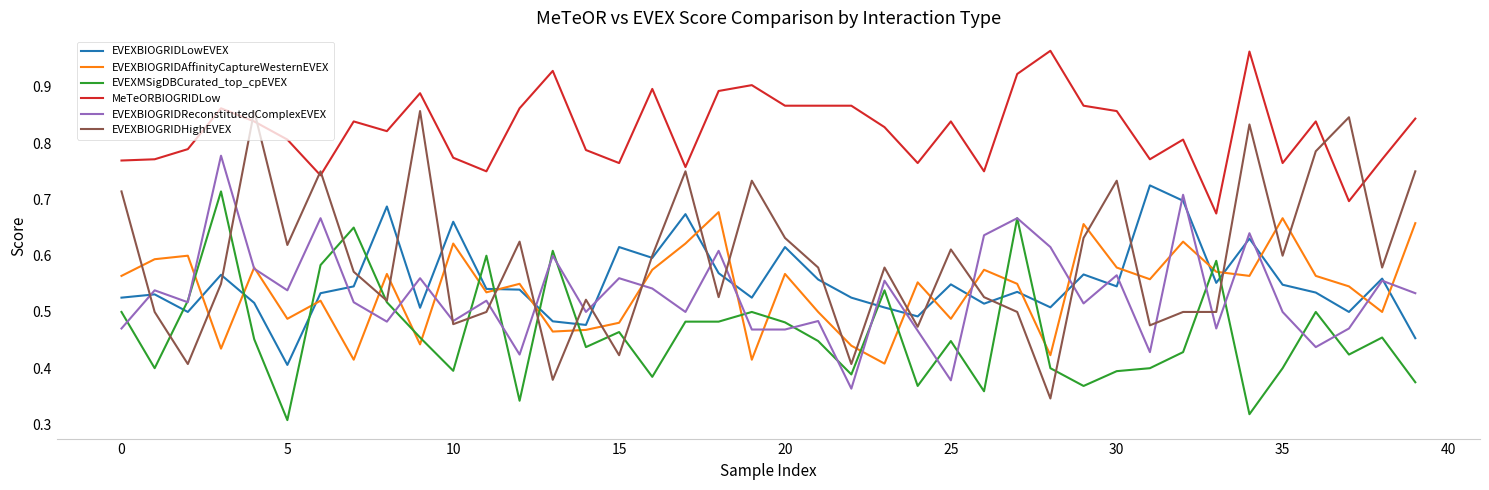

Which series has the largest total across all categories?

MeTeORBIOGRIDLow